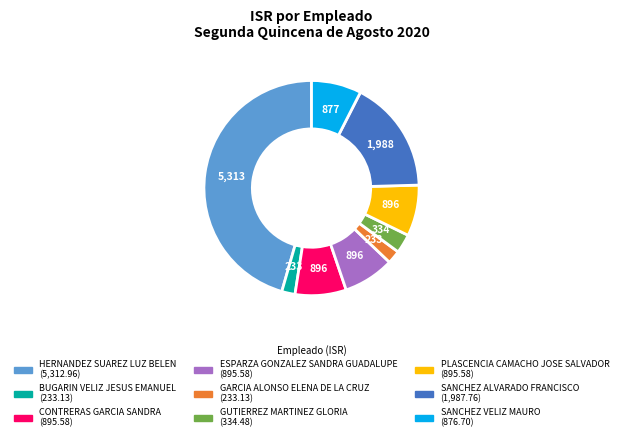

The CONTRERAS GARCIA SANDRA slice represents 8% of the pie. True or false?

True